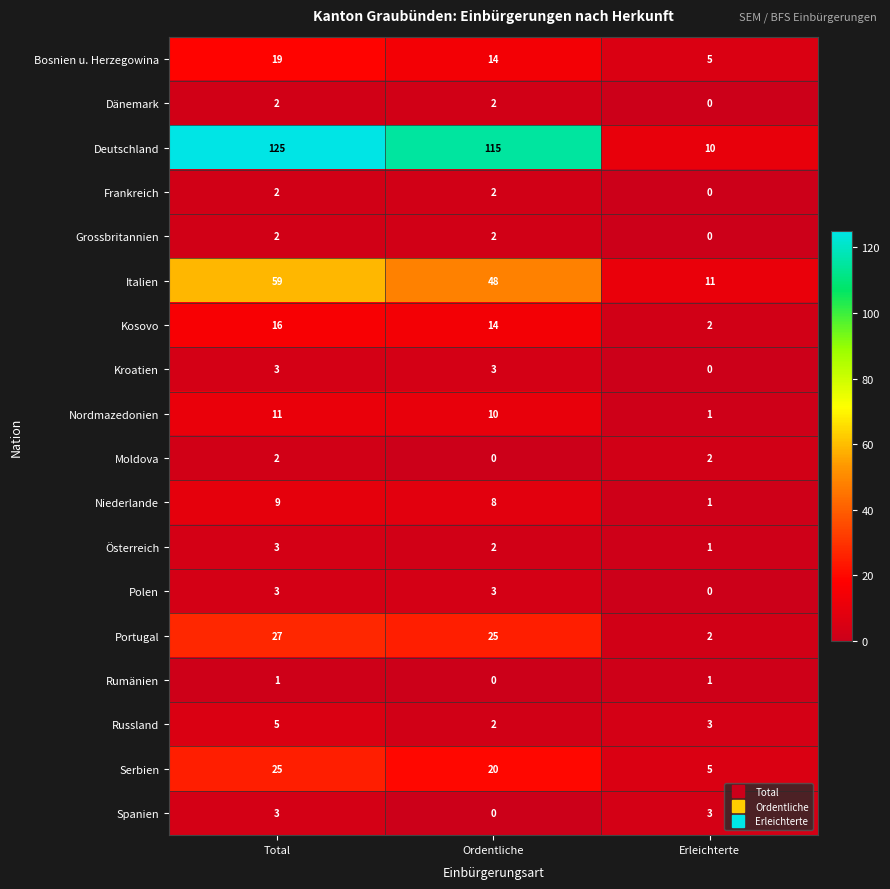

Between Total and Ordentliche, which series saw the biggest shift?

Italien